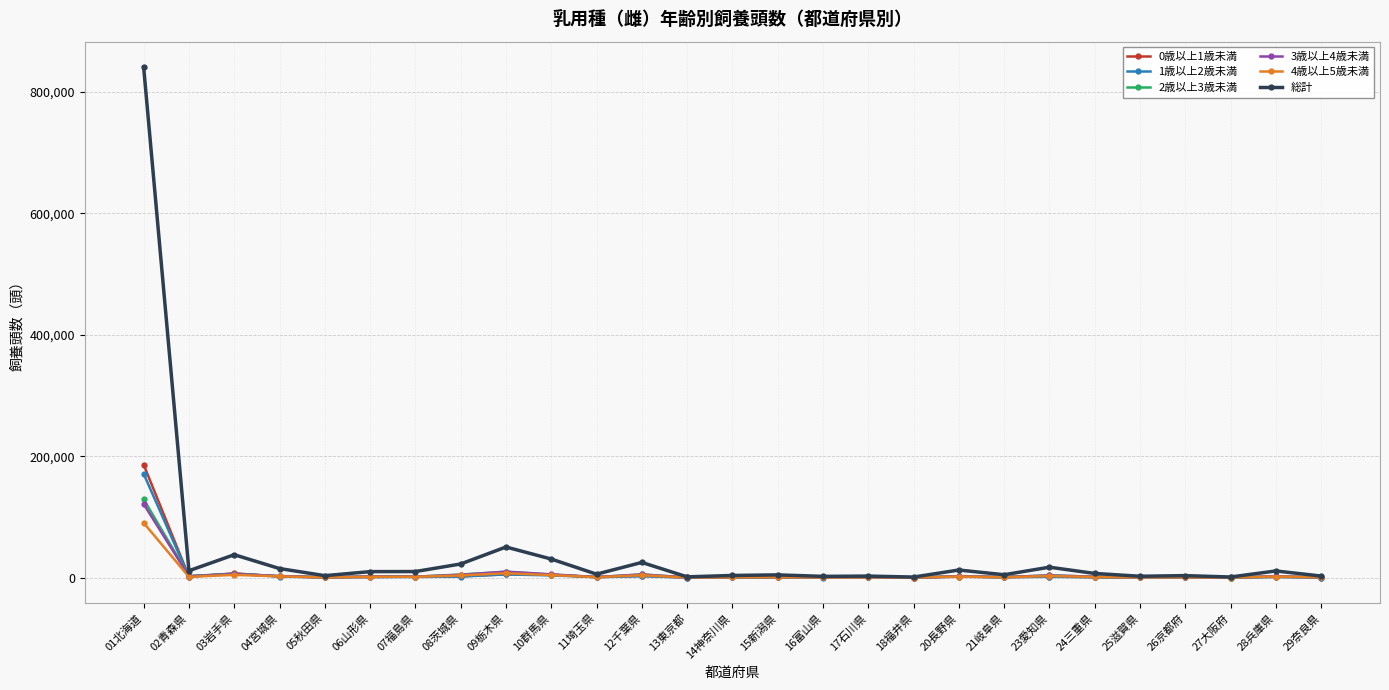

At which category does the chart reach its peak across all series?

01北海道